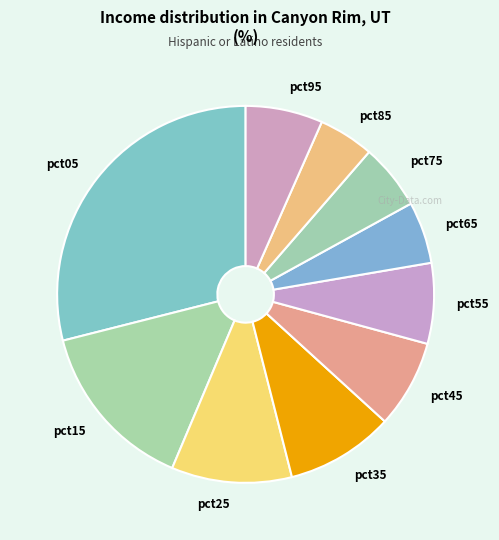

Is the sum of pct15 and pct05 greater than half?

No